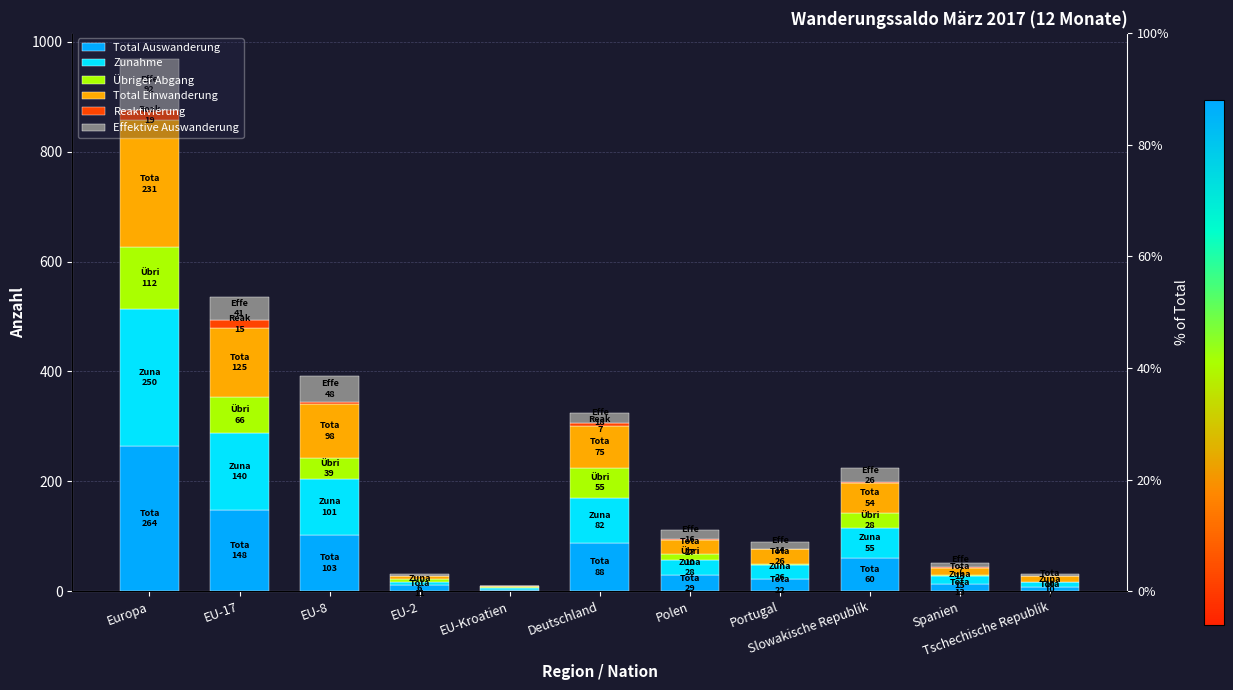

What is the spread (max minus min) of values at Europa?

245